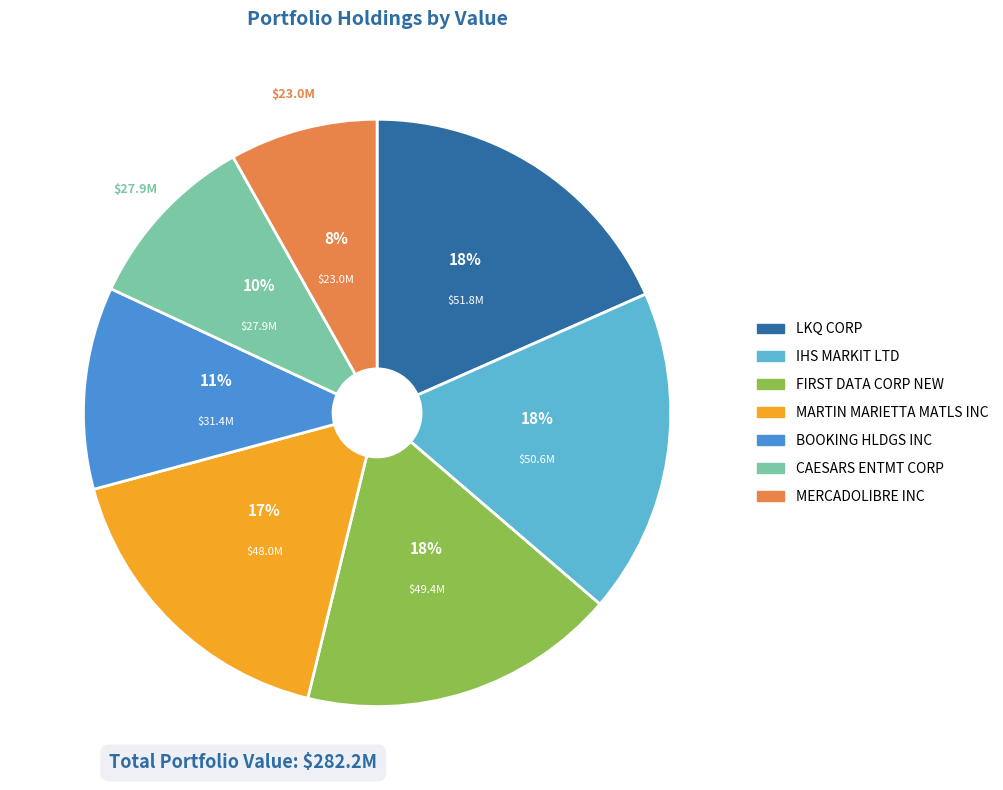

Combined, do MARTIN MARIETTA MATLS INC and LKQ CORP account for over 50%?

No